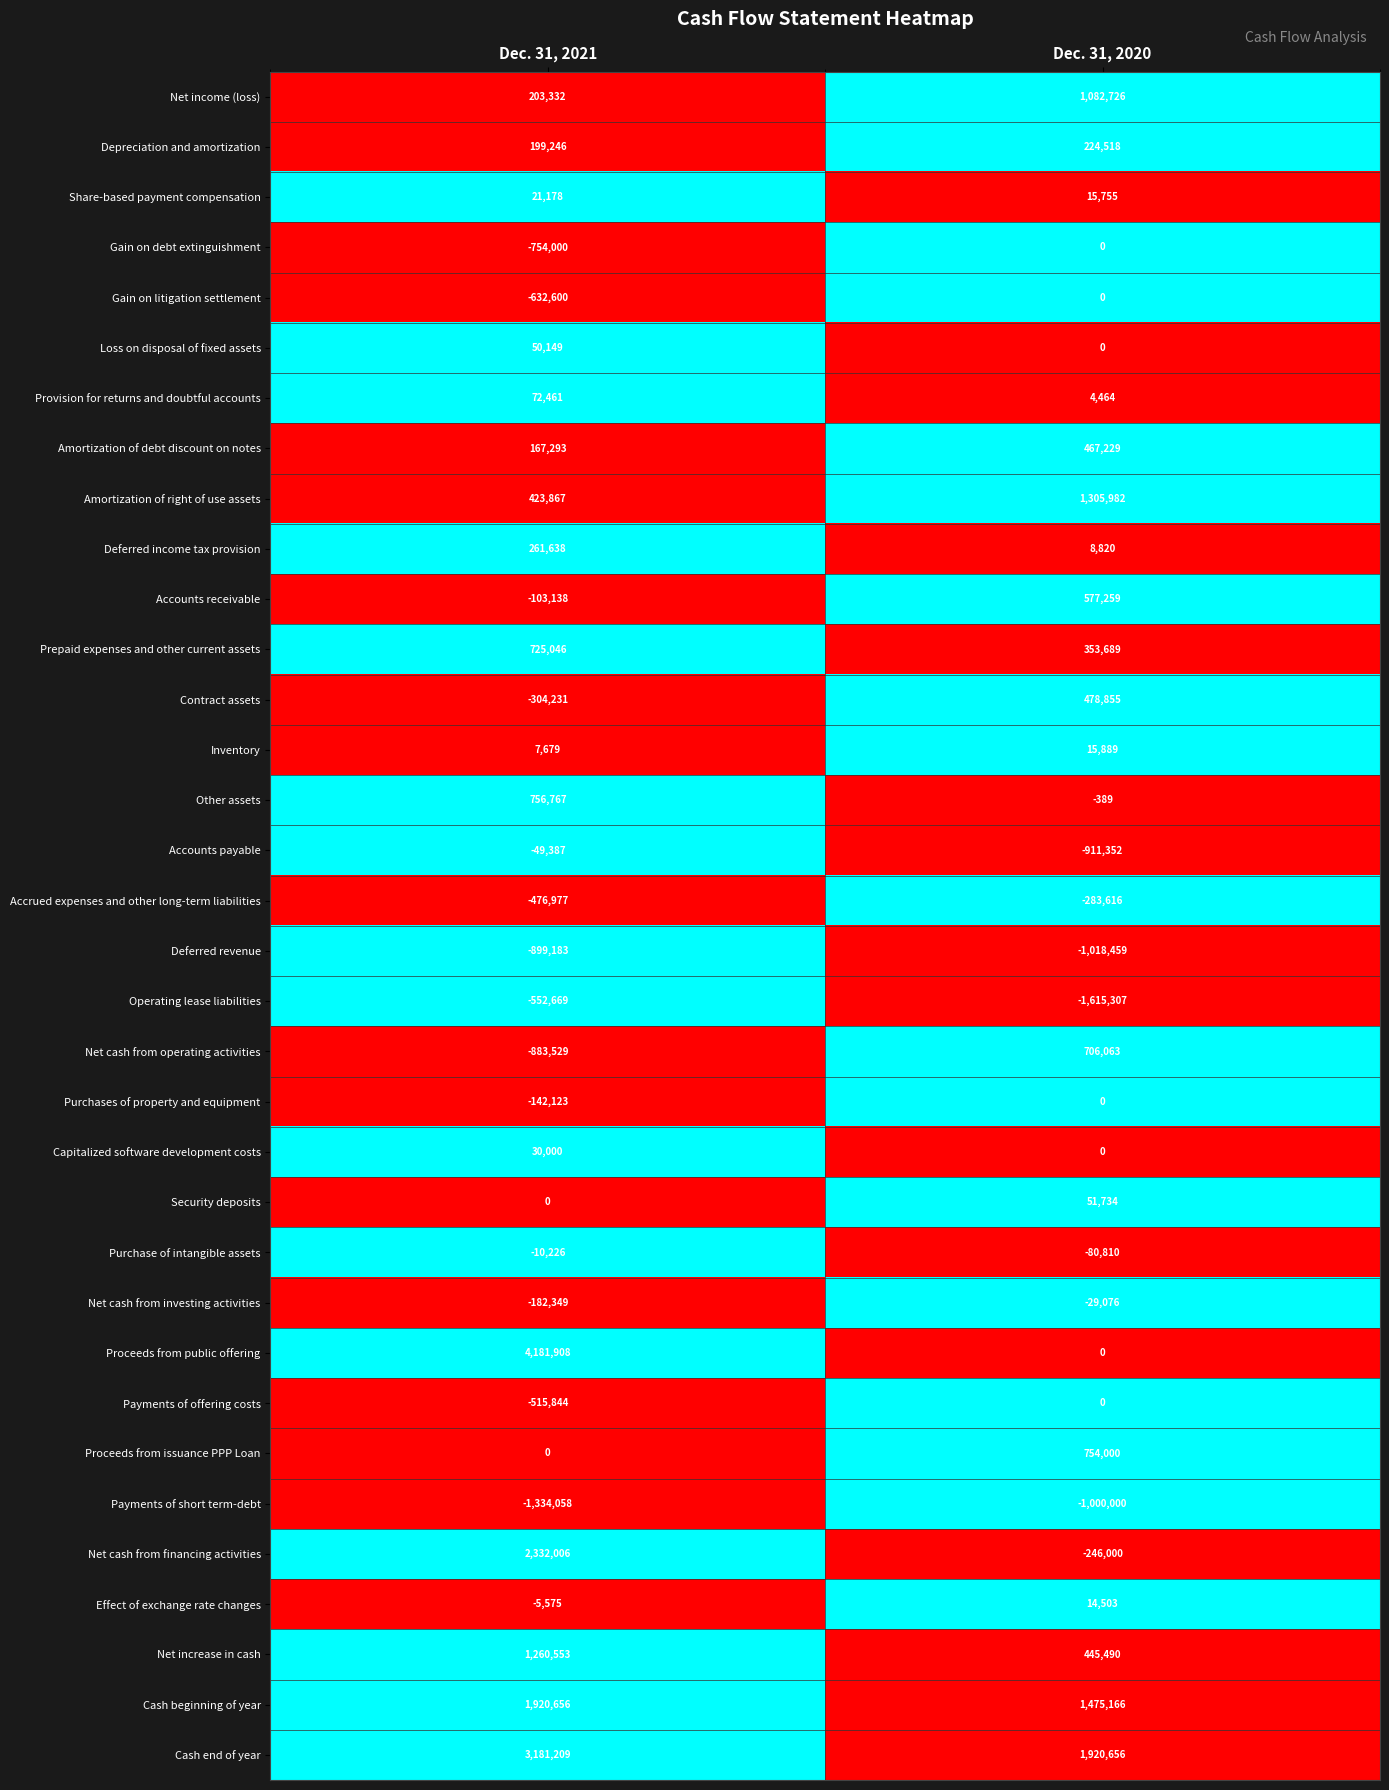

Which series has the widest spread of values?

Proceeds from public offering